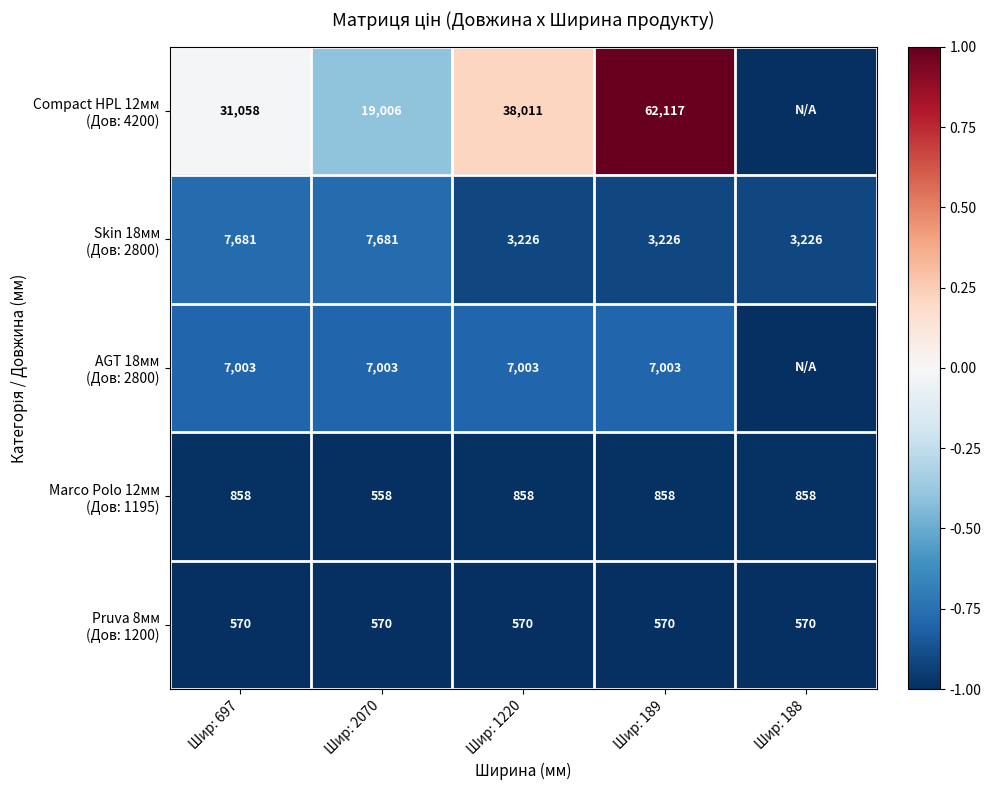

What is the difference between the highest and lowest values at Шир: 189?

61547